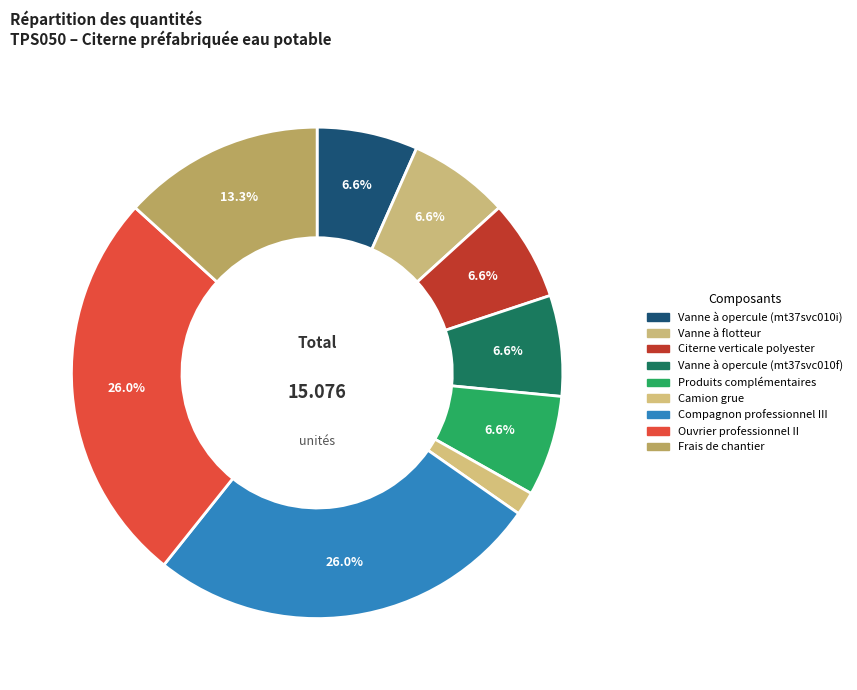

How many slices are in this pie chart?

9